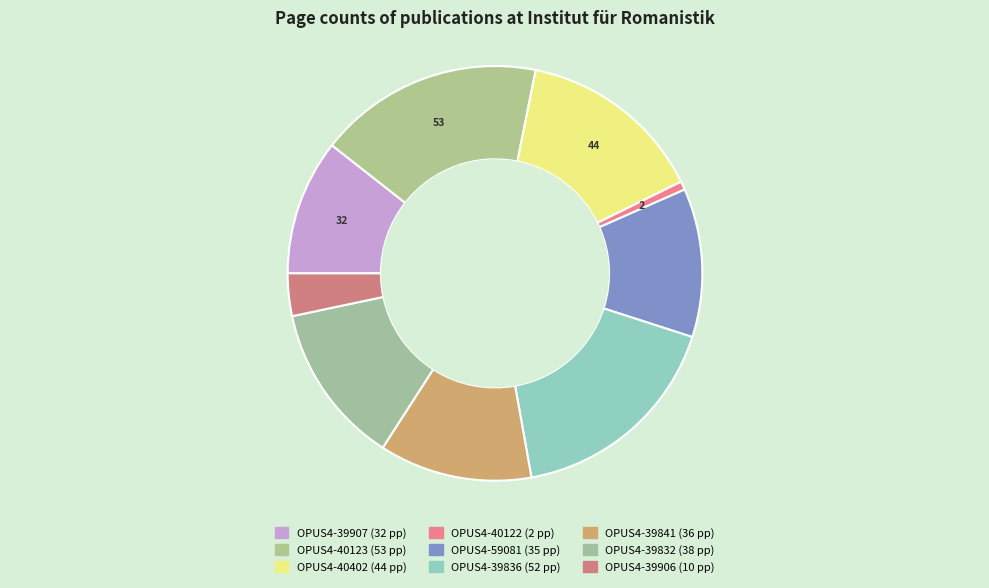

Is there any slice that represents more than half of the pie?

No